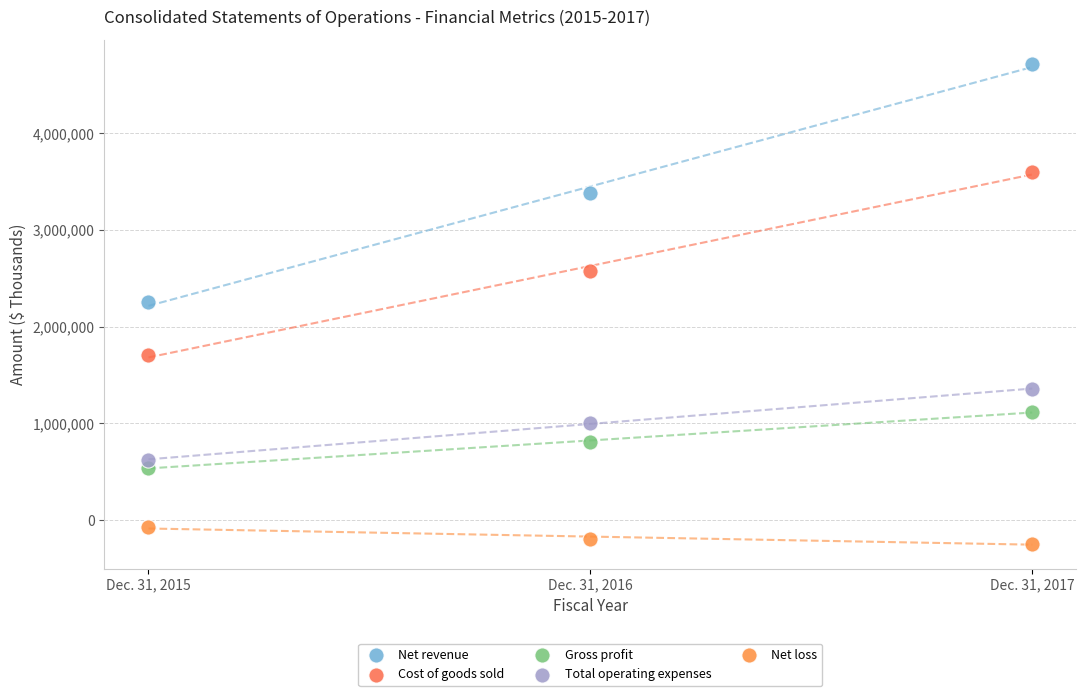

Which series has the widest spread of Y values?

Net revenue